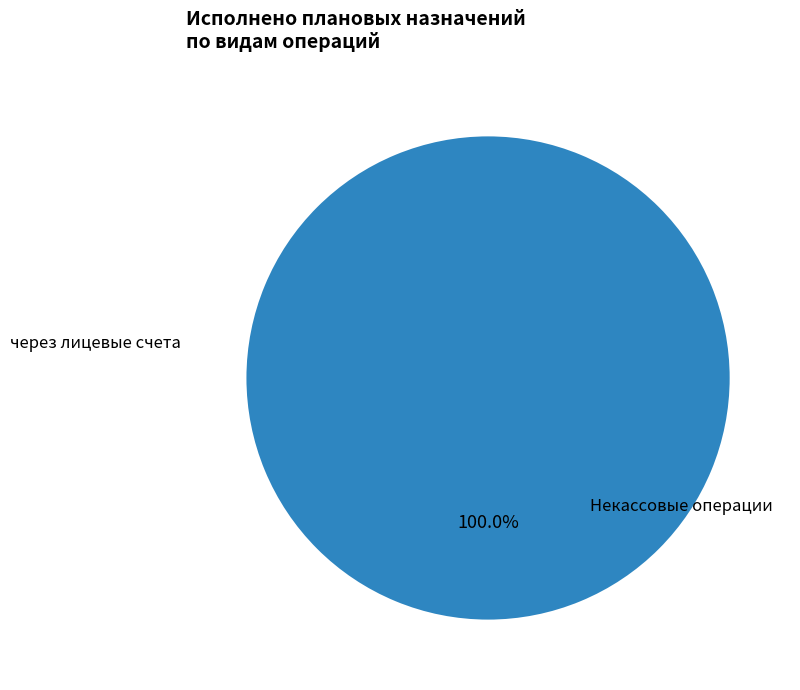

To the nearest percent, what is the difference between the через лицевые счета and некассовыми операциями slice percentages?

100%